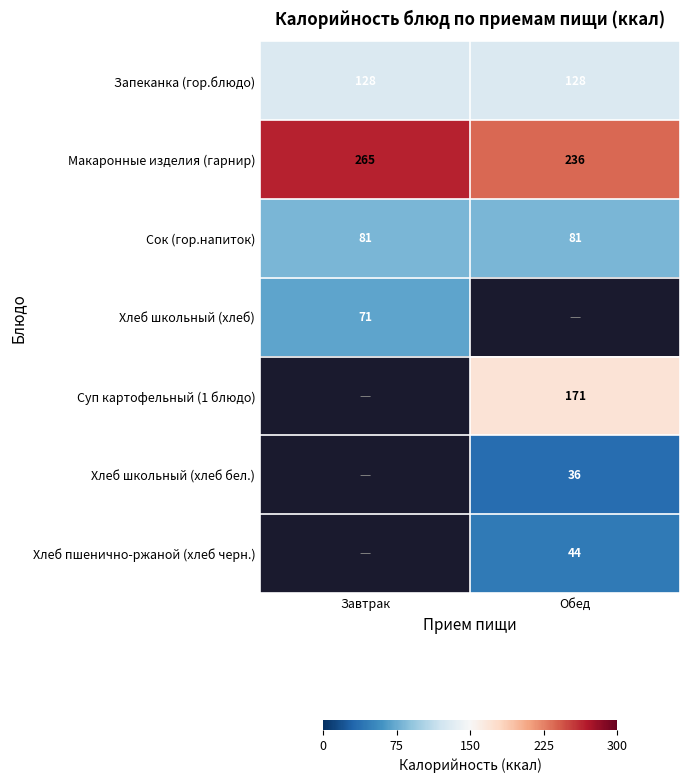

Which category has the lowest value in the Макаронные изделия (гарнир) series?

Обед